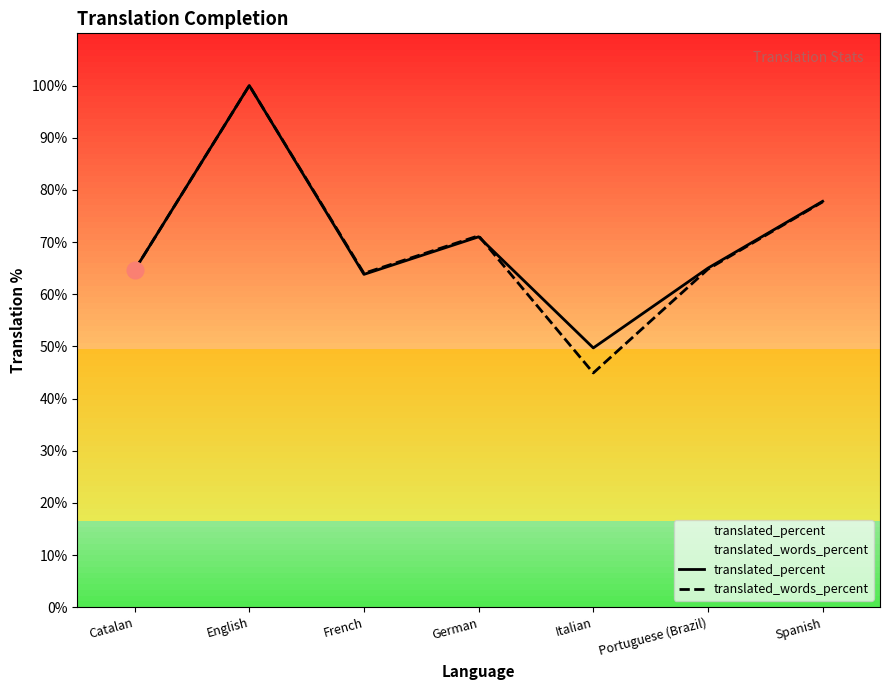

List the labels in order of translated_words_percent value, largest first.

English, Spanish, German, Portuguese (Brazil), Catalan, French, Italian